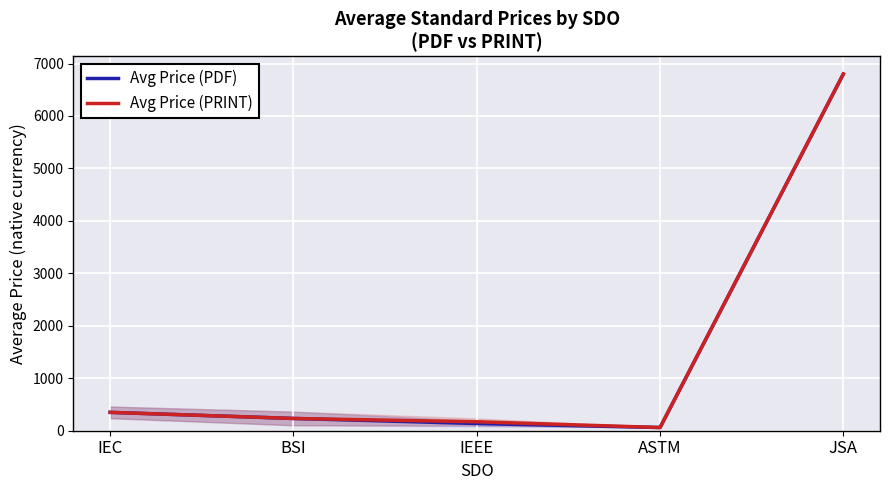

What is the label of the 1st point from the left?

IEC